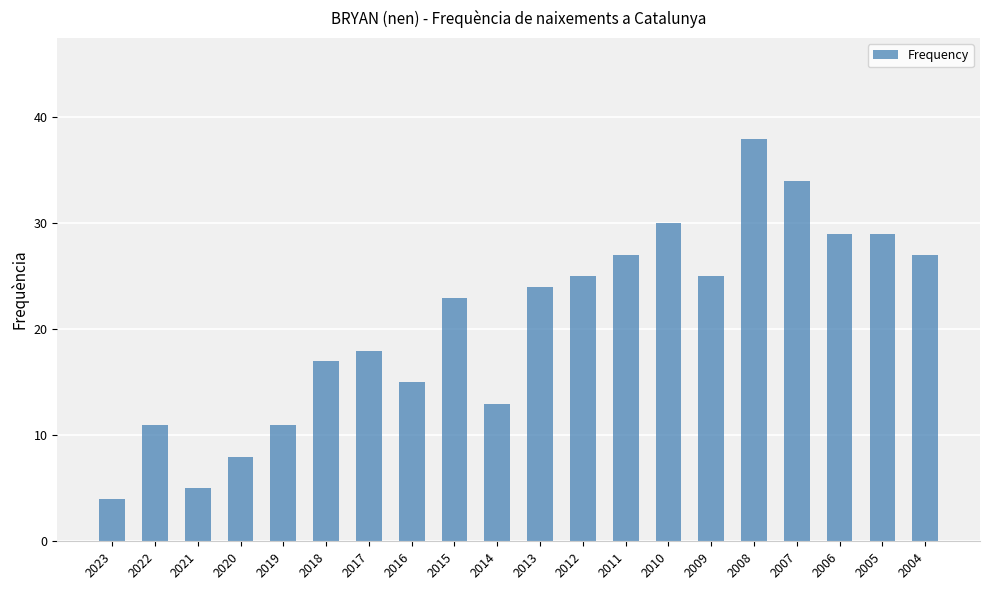

The chart shows a value of 6 at 2022. True or false?

False